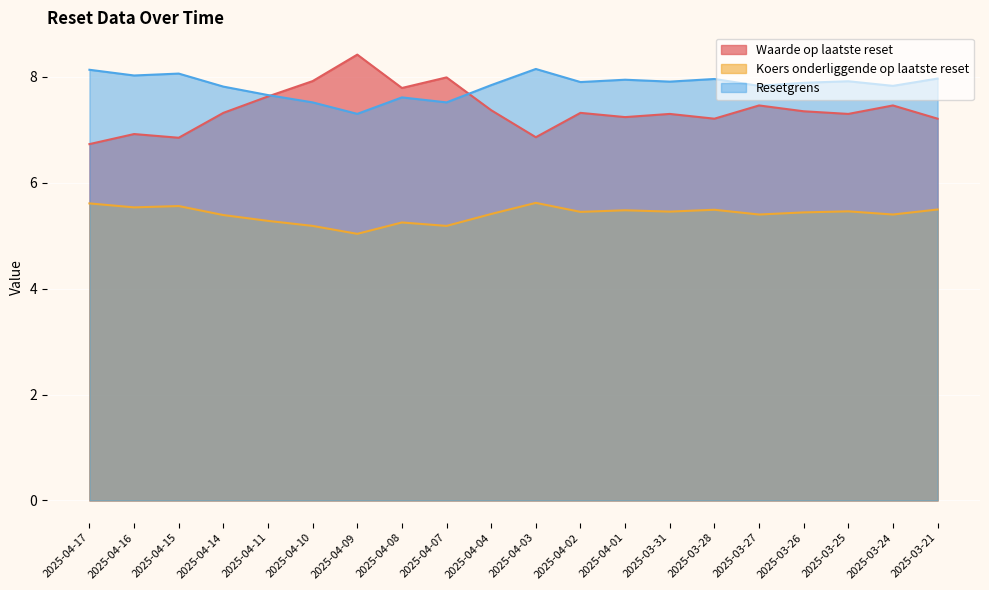

Is the value of Koers onderliggende op laatste reset at 2025-04-08 greater than the value of Resetgrens at 2025-04-11?

No